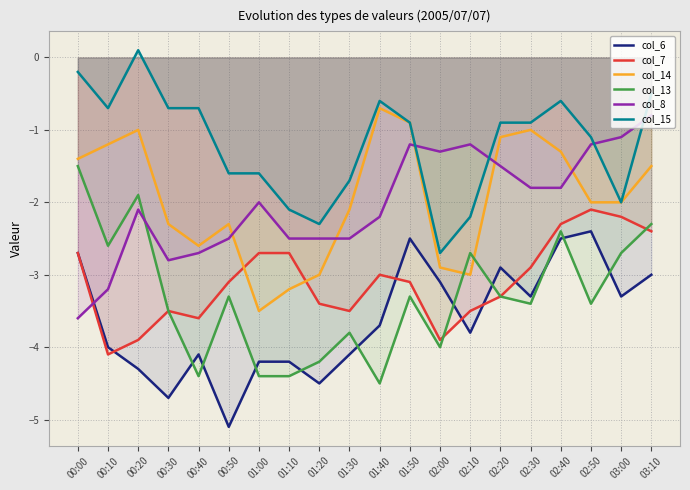

In col_6, how many points are lower than both neighbors (excluding endpoints)?

6